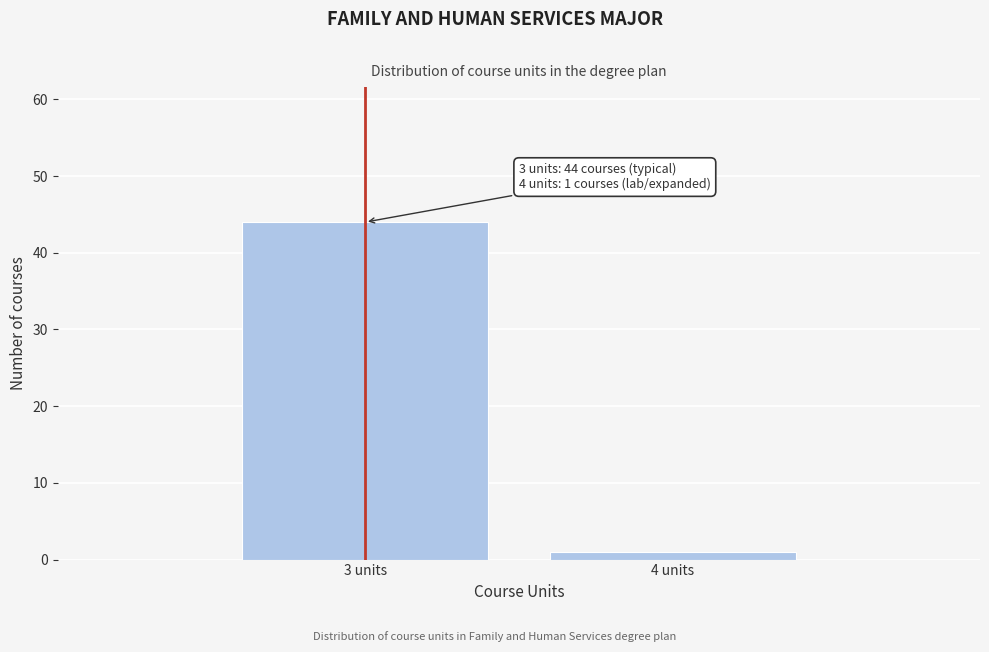

Reading left to right, transcribe all the data shown in this chart.

44	1